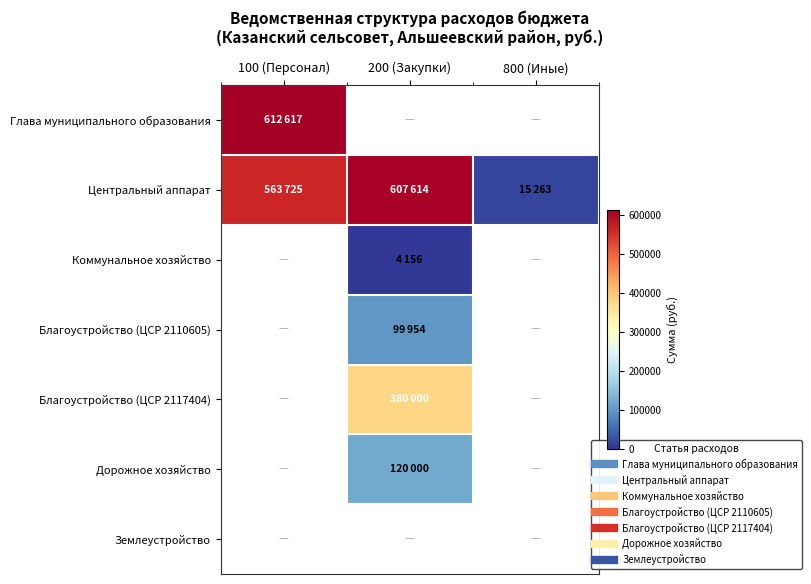

At how many categories does at least one series exceed 380059?

2